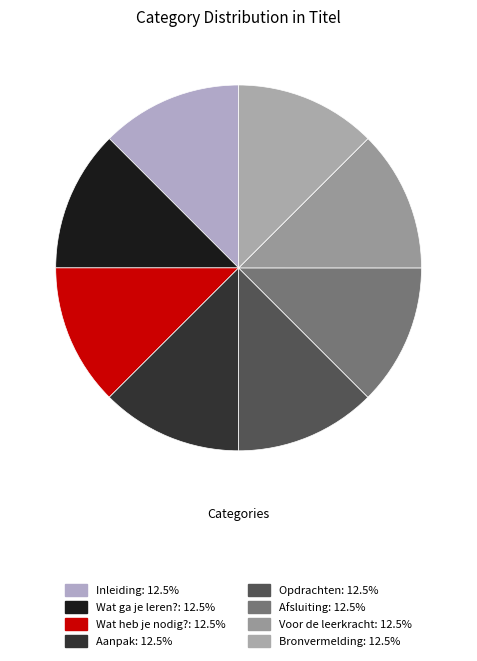

To the nearest percent, what portion does Bronvermelding represent?

13%